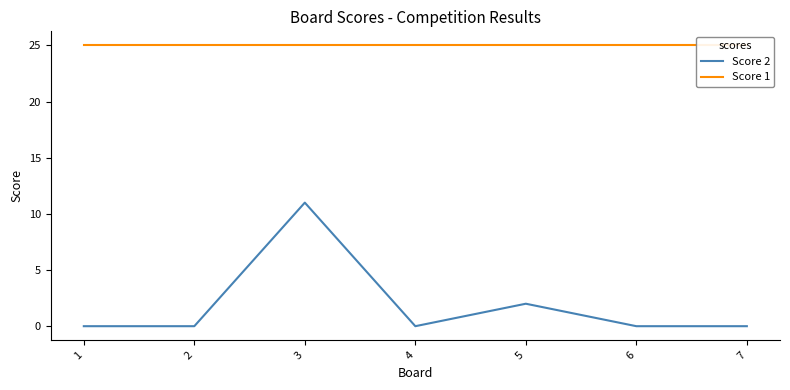

True or false: Score 2 and Score 1 intersect in this chart.

False